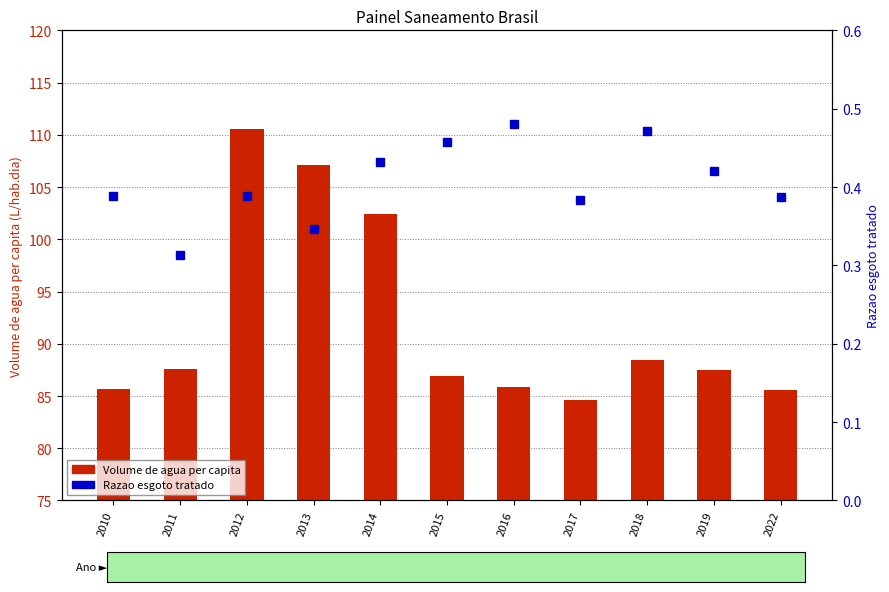

What is the maximum value for Razao esgoto tratado?

0.5